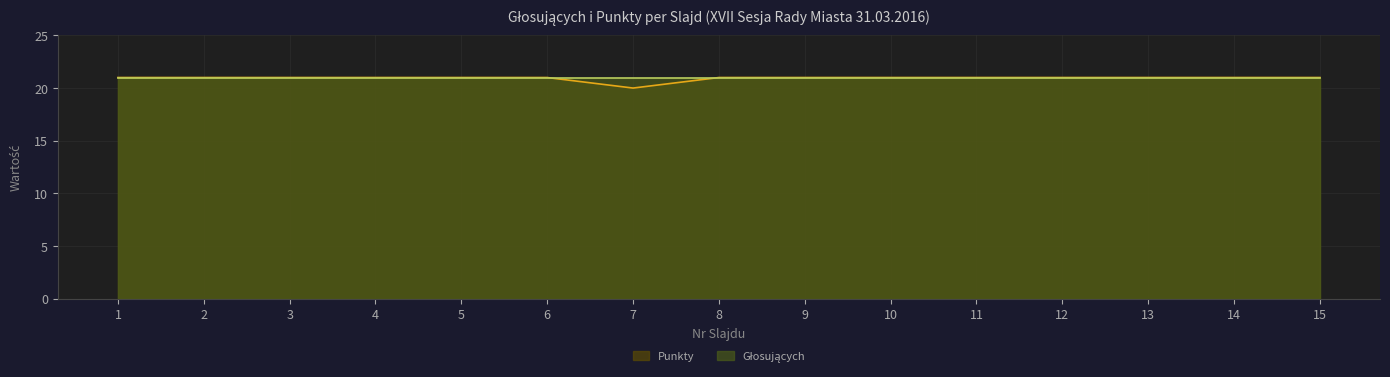

At which category does the data reach its first local valley?

7